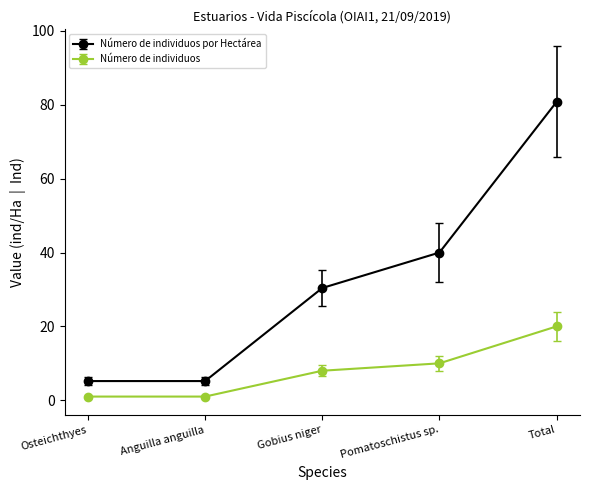

How many lines are shown in the chart?

2